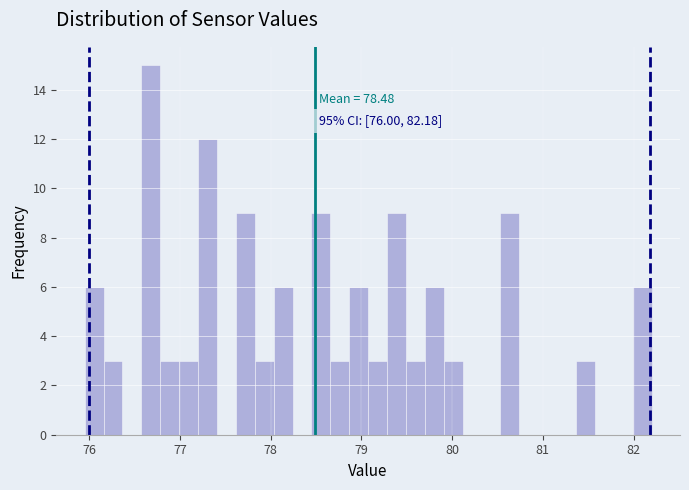

Around what value on the x-axis is the tallest bar? Give the approximate position of its centre, as read against the axis.

76.7